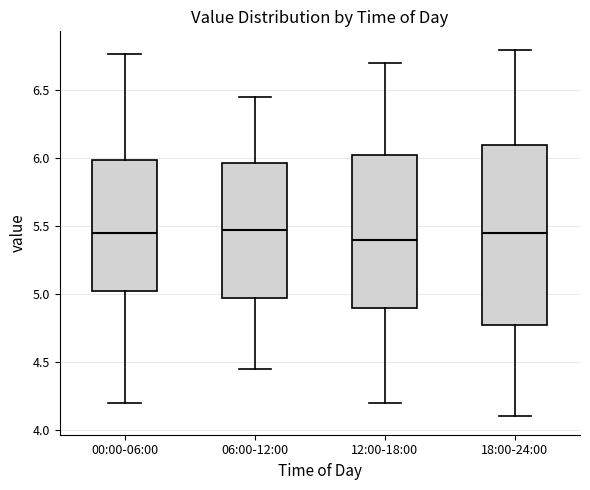

Reading left to right, transcribe this box plot: for each box, give where its median line is, the range the box spans, and where its two whiskers end, as read against the y-axis. The values are not printed on the chart, so give them approximately, as read against the axis.

00:00-06:00: median 5.45, box 5.00 to 6.00, whiskers 4.20 to 6.75
06:00-12:00: median 5.50, box 5.00 to 5.95, whiskers 4.45 to 6.45
12:00-18:00: median 5.40, box 4.90 to 6.05, whiskers 4.20 to 6.70
18:00-24:00: median 5.45, box 4.80 to 6.10, whiskers 4.10 to 6.80